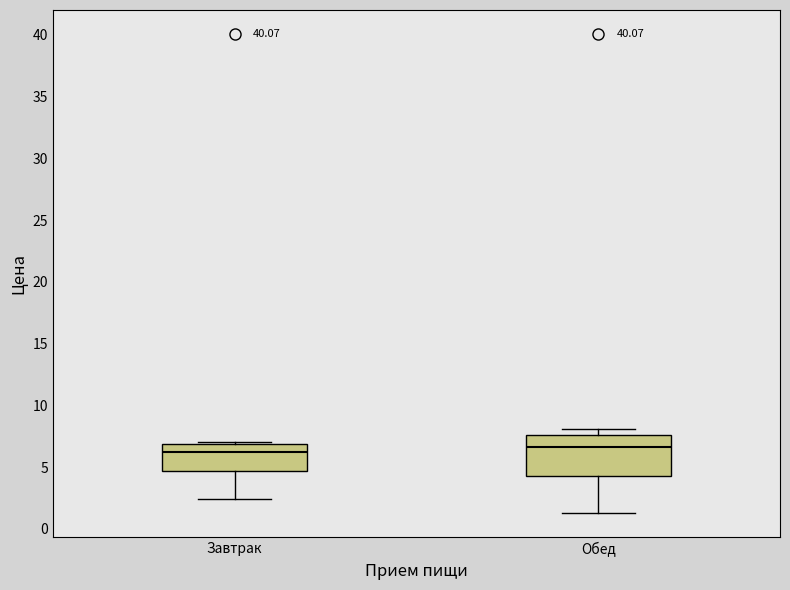

Reading left to right, read every box against the y-axis: the position of its median line, the range the box covers, and the ends of its whiskers. The values are not printed on the chart, so give them approximately, as read against the axis.

Завтрак: median 6.0, box 4.5 to 7.0, whiskers 2.5 to 7.0 (just above the box's upper edge)
Обед: median 6.5, box 4.5 to 7.5, whiskers 1.0 to 8.0